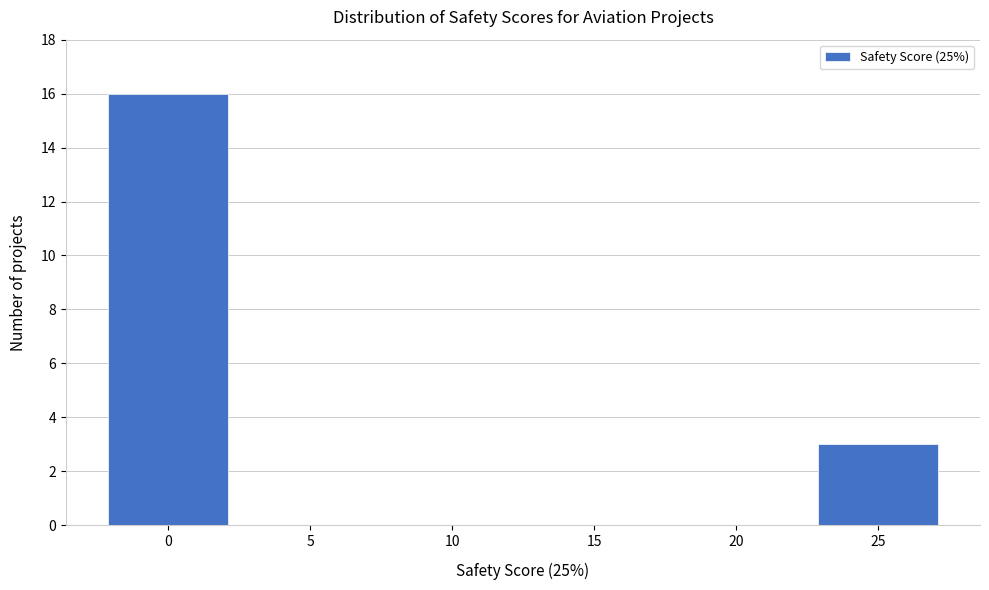

Reading left to right, list every bar in this chart as the range it spans on the x-axis followed by its height. The values are not printed on the chart, so give them approximately, as read against the axis.

-2.5 to 2.5: 16
2.5 to 7.5: 0
7.5 to 12.5: 0
12.5 to 17.5: 0
17.5 to 22.5: 0
22.5 to 27.5: 3